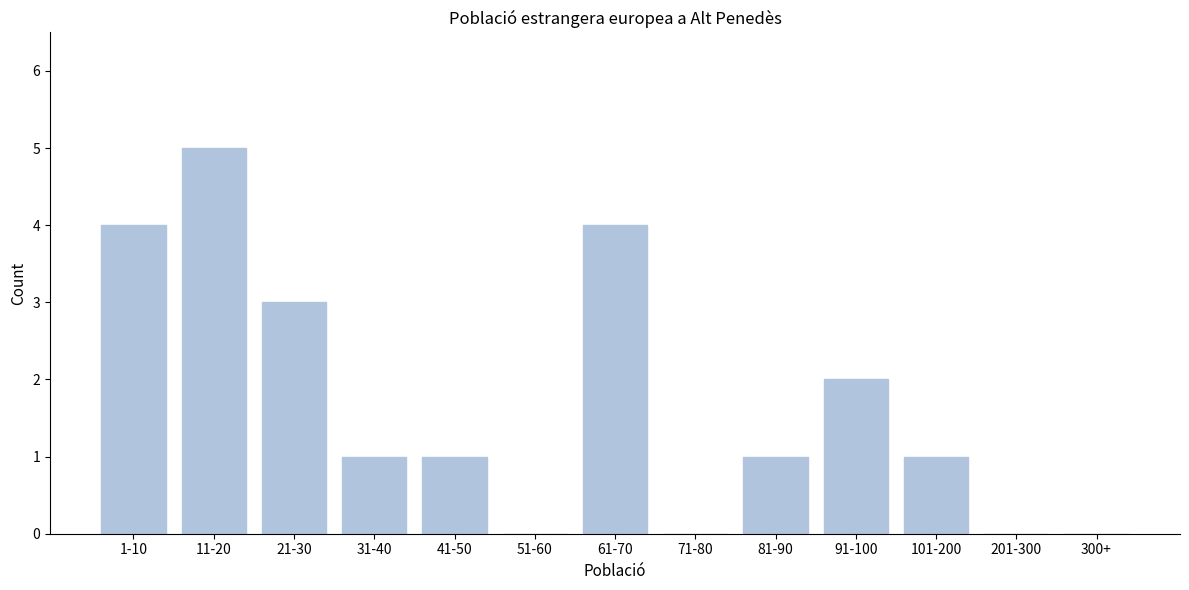

Reading left to right, transcribe all the data shown in this chart.

1-10=4	11-20=5	21-30=3	31-40=1	41-50=1	51-60=0	61-70=4	71-80=0	81-90=1	91-100=2	101-200=1	201-300=0	300+=0